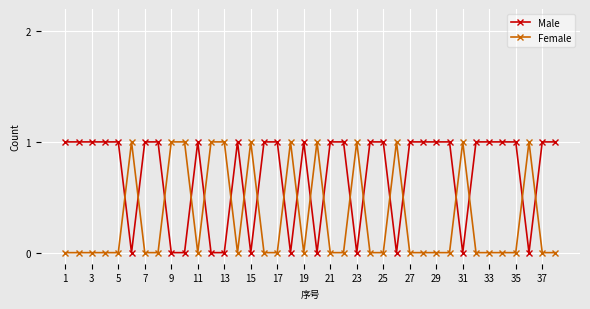

True or false: Female has more than 2 interior local peaks.

True